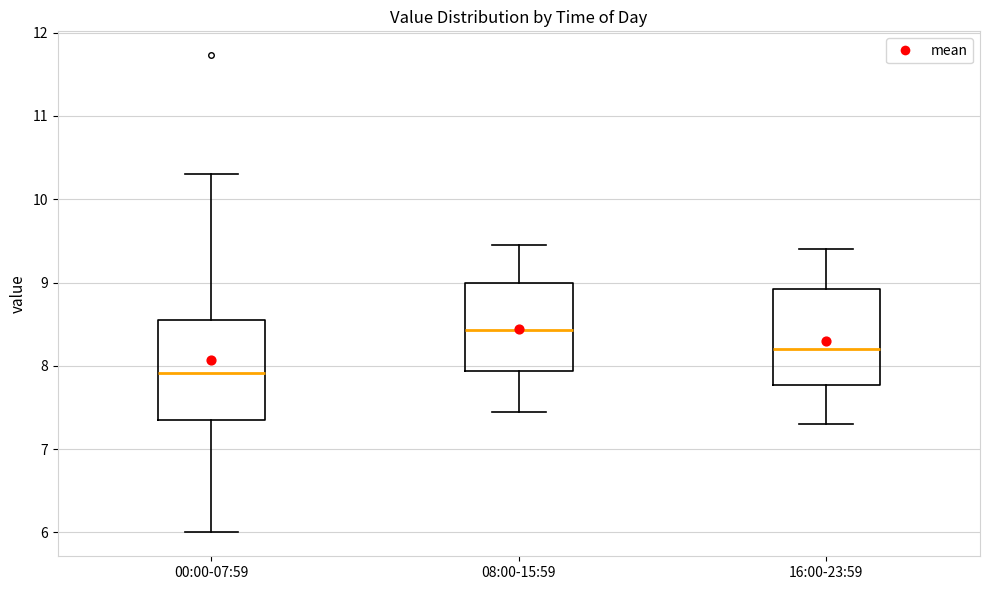

Reading left to right, read every box against the y-axis: the position of its median line, the range the box covers, and the ends of its whiskers. The values are not printed on the chart, so give them approximately, as read against the axis.

00:00-07:59: median 7.9, box 7.4 to 8.5, whiskers 6.0 to 10.3
08:00-15:59: median 8.4, box 7.9 to 9.0, whiskers 7.5 to 9.5
16:00-23:59: median 8.2, box 7.8 to 8.9, whiskers 7.3 to 9.4